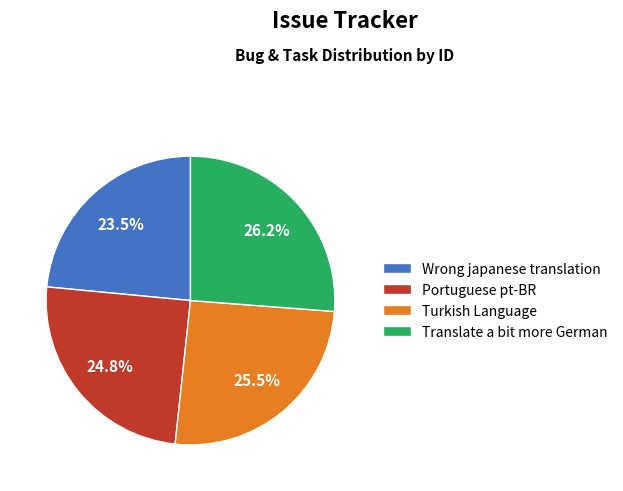

Rank the categories by value from lowest to highest.

Wrong japanese translation, Portuguese pt-BR, Turkish Language, Translate a bit more German